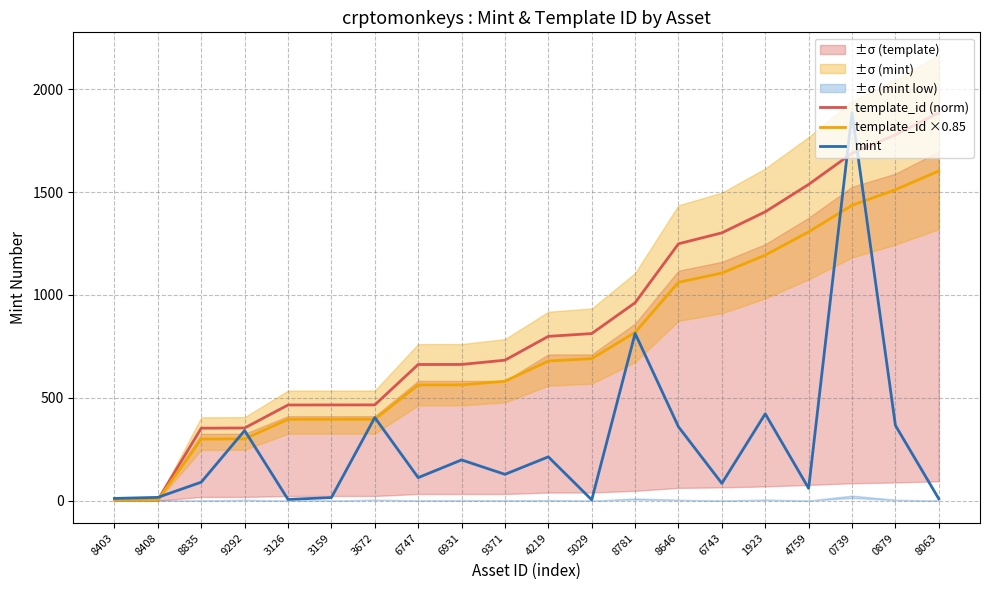

Reading left to right, list all the values displayed in this chart.

template_id (norm): 4.0	4.0	352.3	353.2	465.0	465.3	465.5	661.8	662.0	682.7	798.6	812.1	962.0	1248.4	1301.7	1404.0	1537.0	1688.5	1777.7	1885.0
template_id ×0.85: 3.4	3.4	299.4	300.2	395.3	395.5	395.7	562.5	562.7	580.3	678.8	690.3	817.7	1061.1	1106.4	1193.4	1306.4	1435.2	1511.1	1602.2
mint: 11.0	16.0	90.0	341.0	6.0	15.0	404.0	112.0	198.0	128.0	213.0	4.0	813.0	359.0	84.0	422.0	60.0	1885.0	366.0	9.0